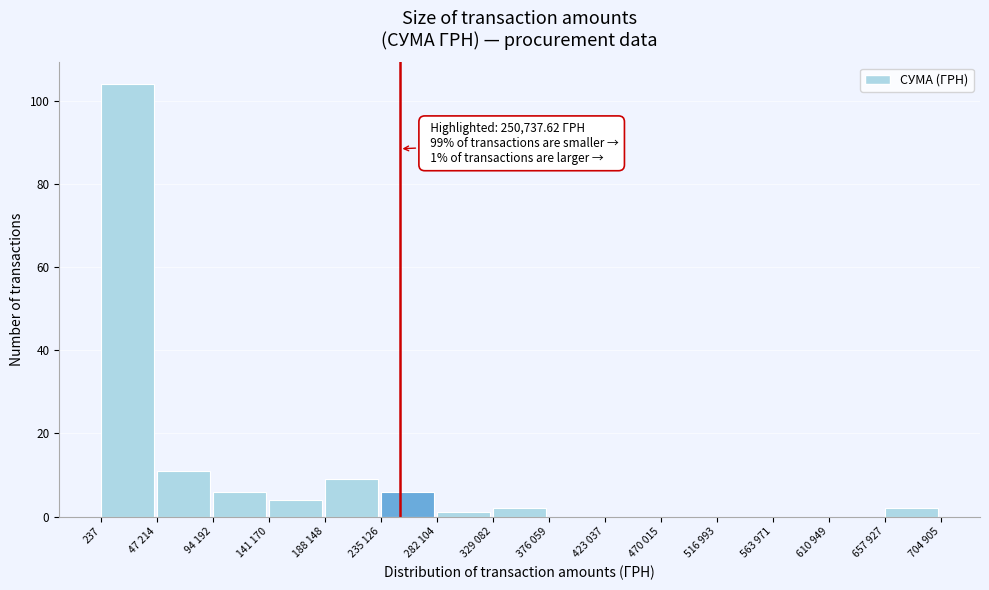

Reading left to right, list all the values displayed in this chart.

237=104	47 214=11	94 192=6	141 170=4	188 148=9	235 126=6	282 104=1	329 082=2	376 059=0	423 037=0	470 015=0	516 993=0	563 971=0	610 949=0	657 927=2